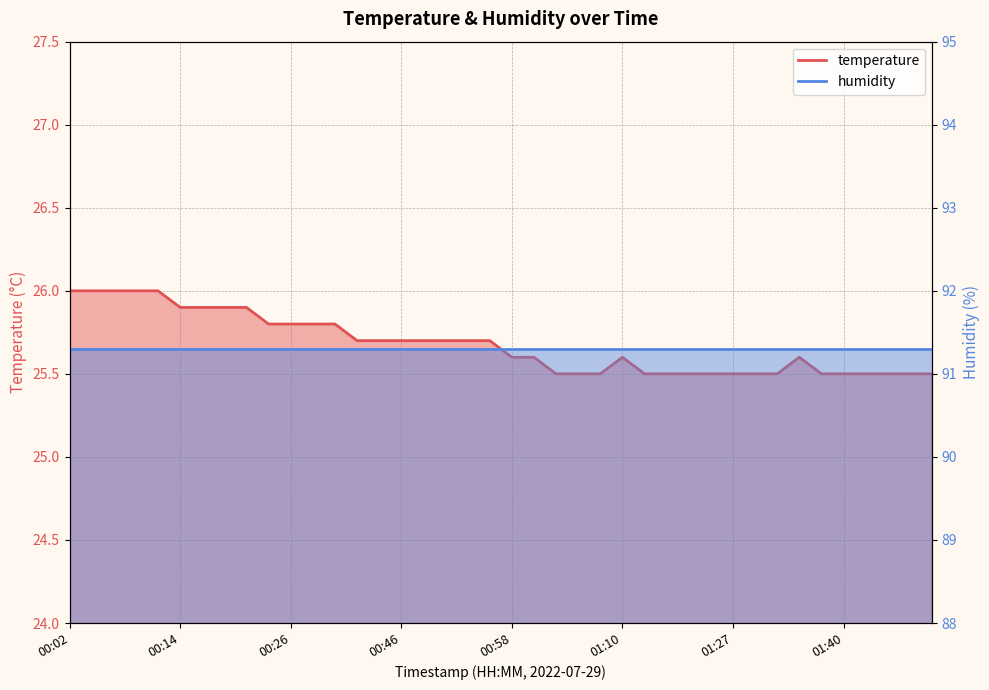

What is the change in value from 00:17 to 01:13?

-0.4